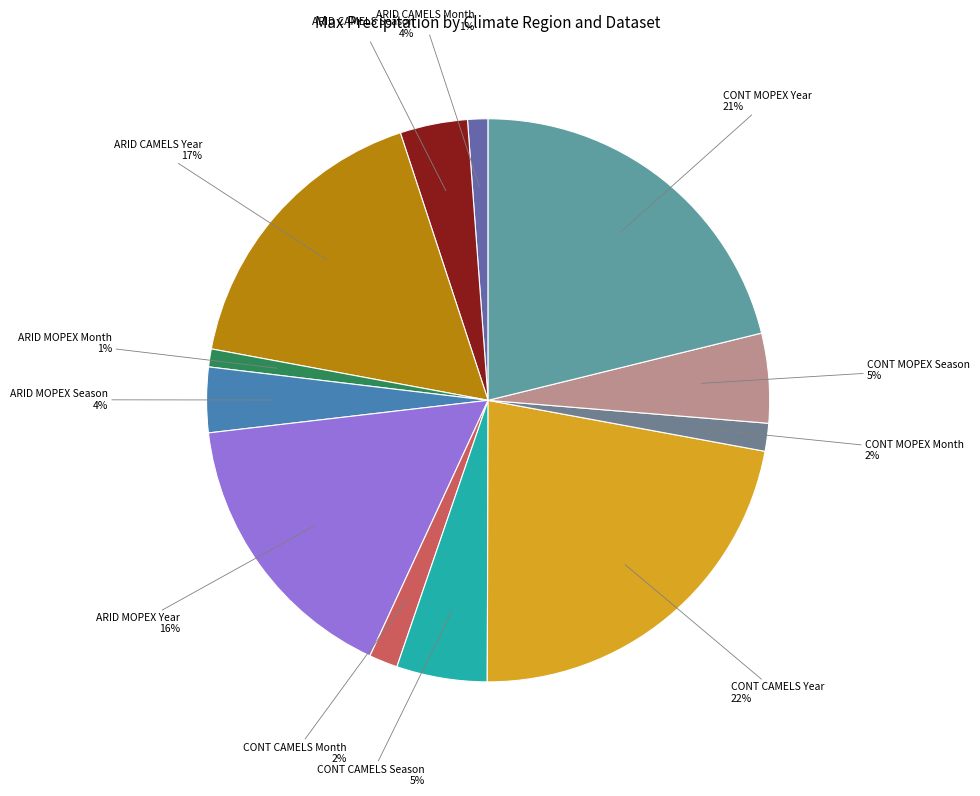

Between CONT CAMELS Season and ARID MOPEX Year, which is larger?

ARID MOPEX Year